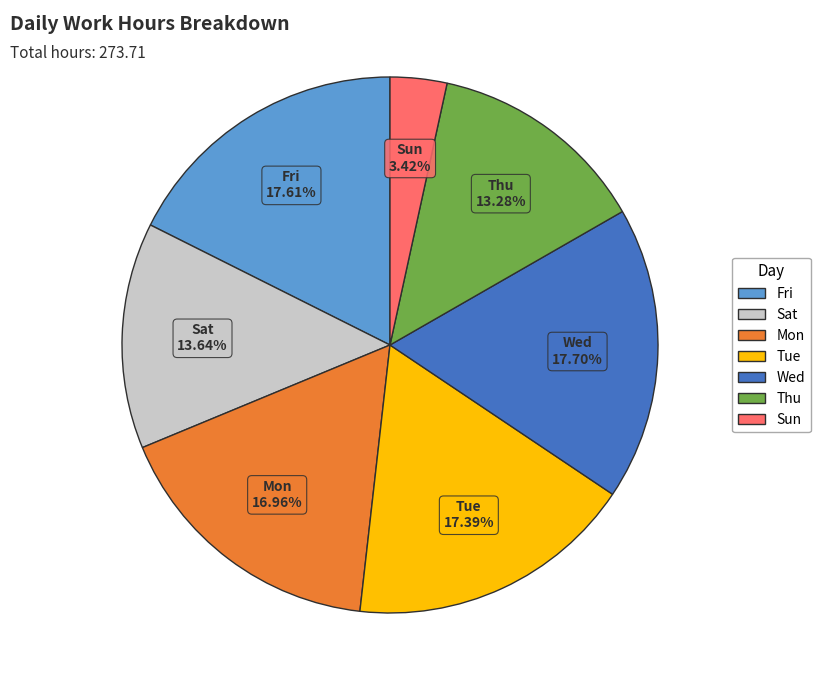

Is there a majority slice in this chart?

No